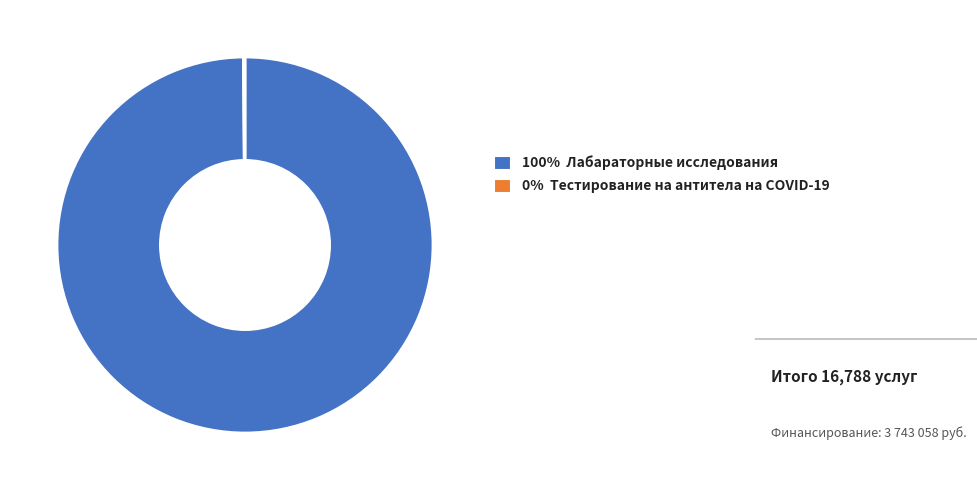

Is there a majority slice in this chart?

Yes